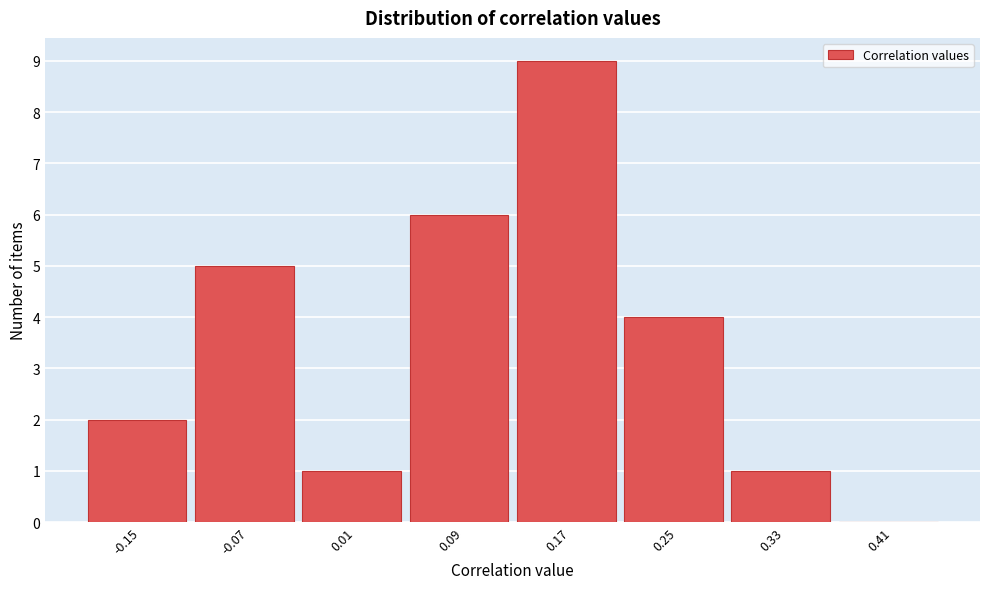

Reading right to left, list all the values displayed in this chart.

0.41=0	0.33=1	0.25=4	0.17=9	0.09=6	0.01=1	-0.07=5	-0.15=2